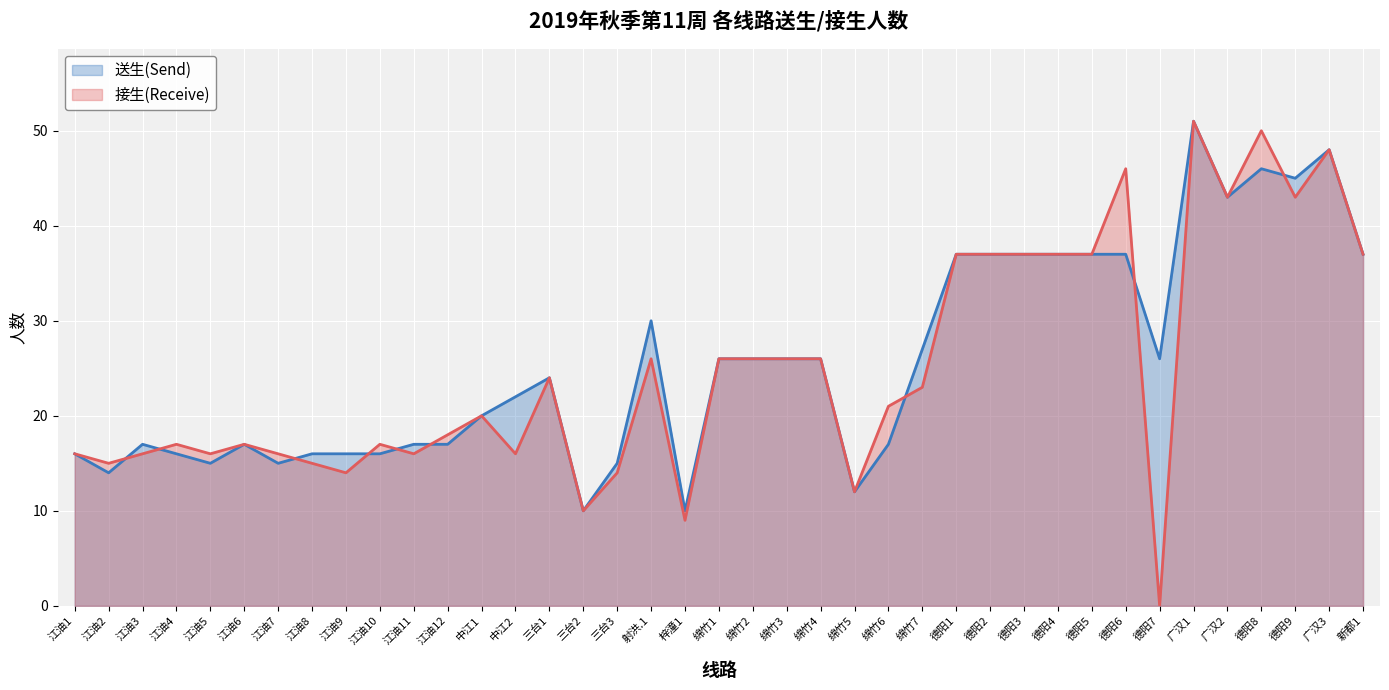

Which has a higher value, 江油8 or 江油11?

江油11